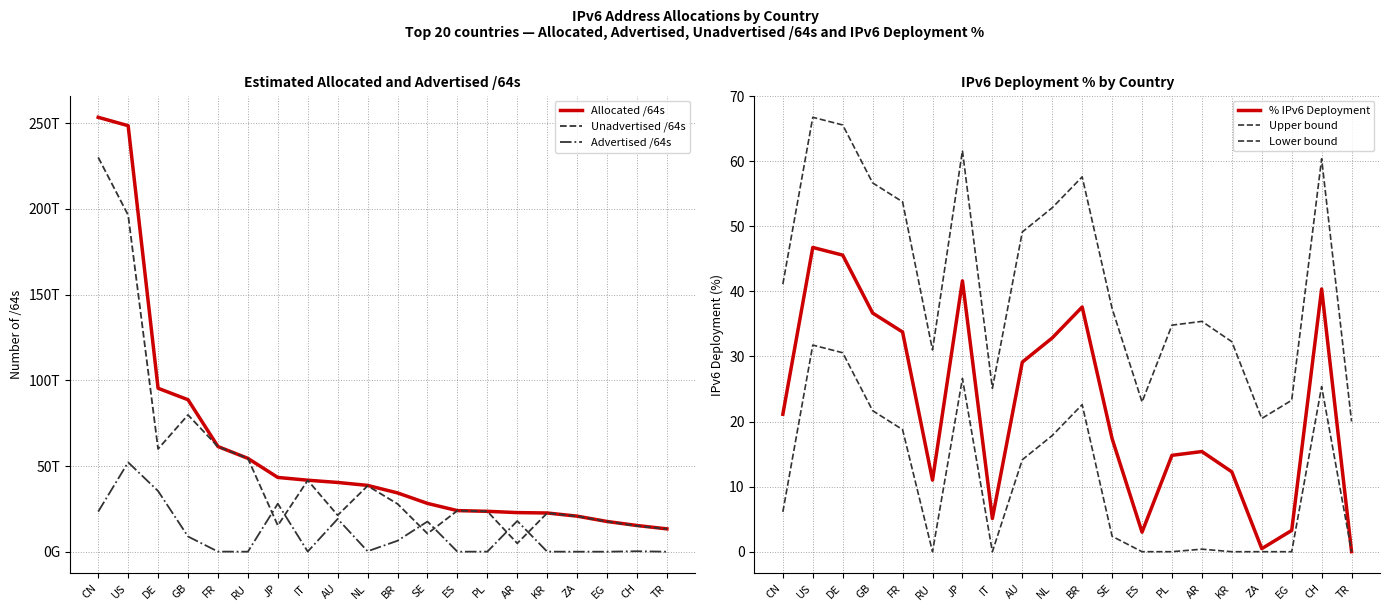

Which series has the largest total across all categories?

Allocated /64s